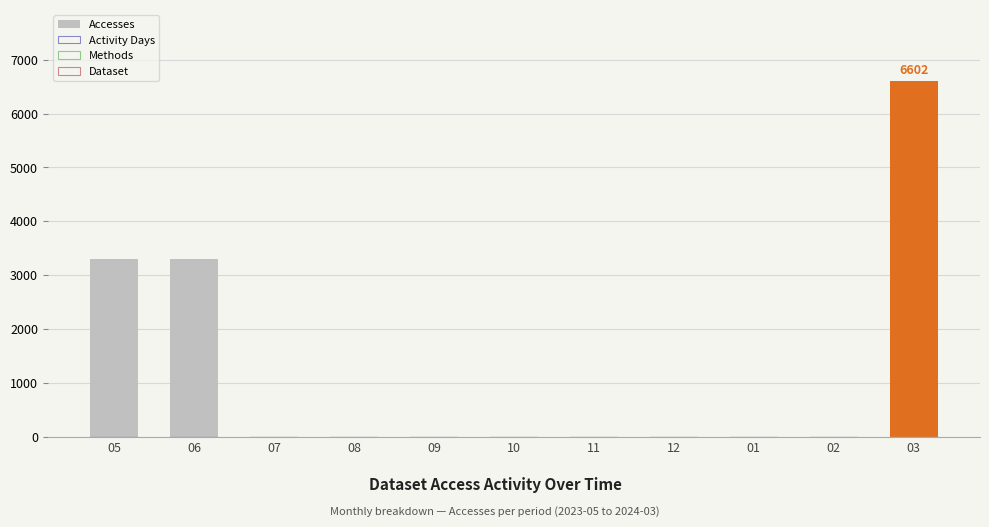

Reading left to right, list all the values displayed in this chart.

Accesses: 05=3299	06=3299	07=1	08=2	09=0	10=0	11=0	12=0	01=0	02=9	03=6602
Activity Days: 05=1	06=1	07=1	08=1	09=0	10=0	11=0	12=0	01=0	02=1	03=2
Methods: 05=1	06=1	07=1	08=1	09=0	10=0	11=0	12=0	01=0	02=1	03=1
Dataset: 05=1	06=1	07=1	08=1	09=0	10=0	11=0	12=0	01=0	02=1	03=1